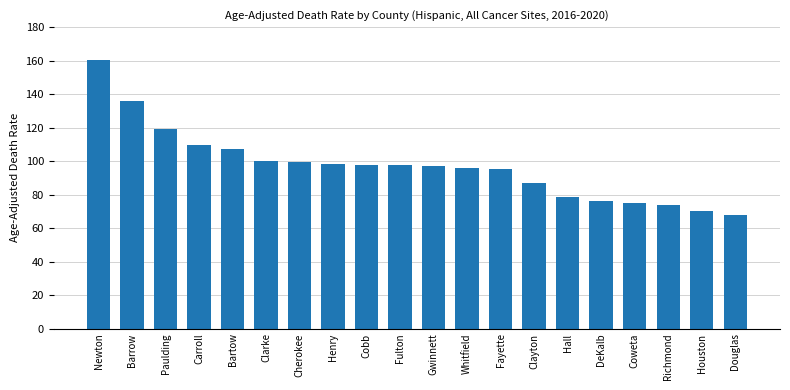

At which label does the data first exceed 97?

Newton